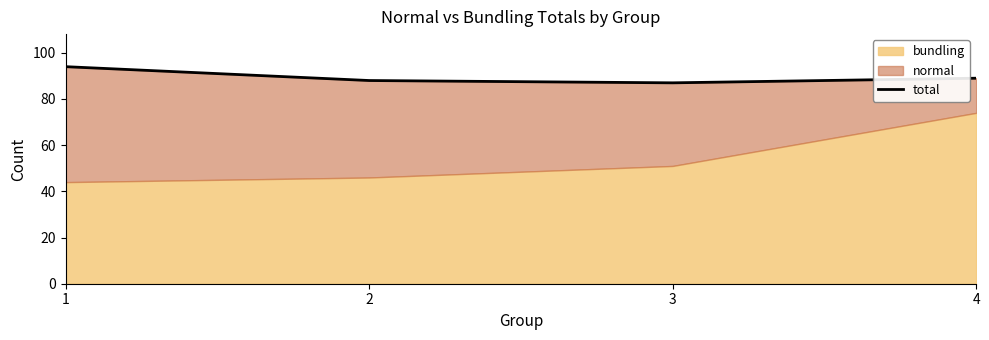

Between 1 and 2, which is larger?

1